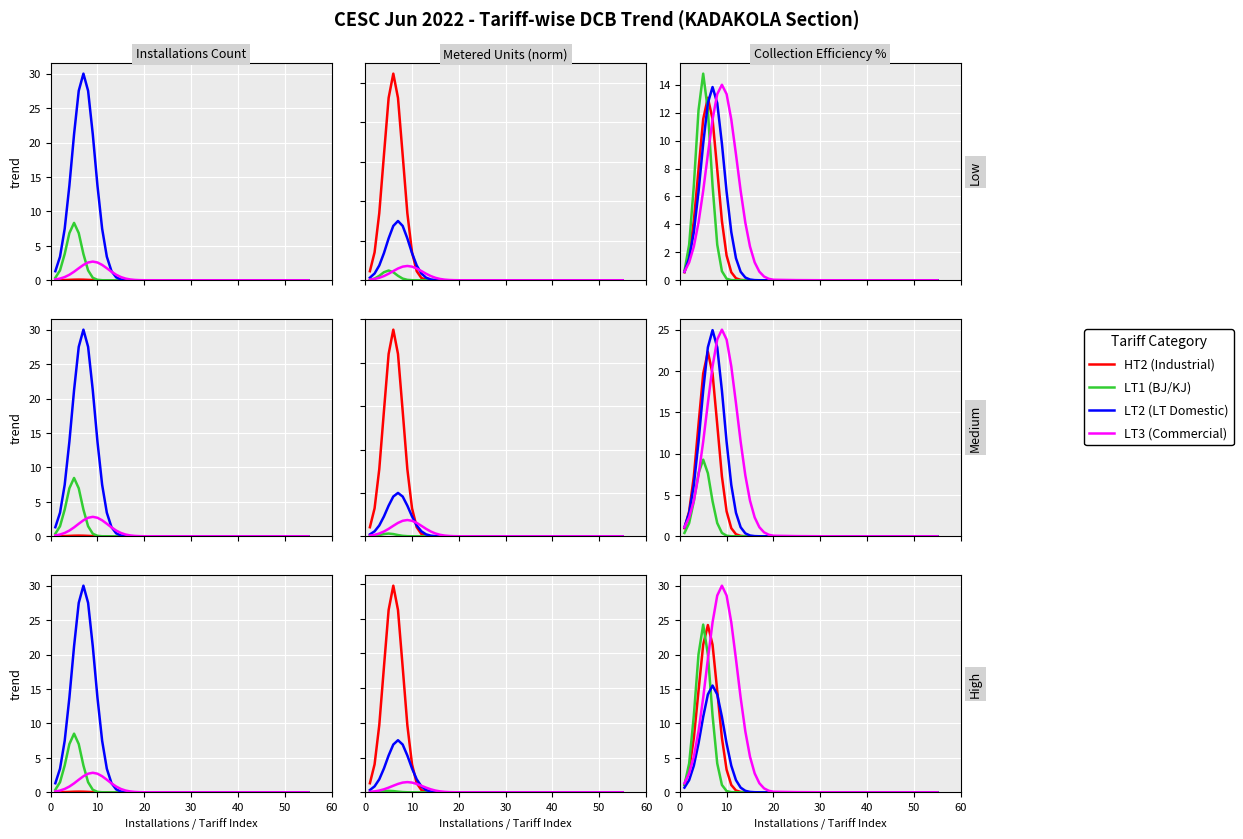

What is the sum of all LT2 values?

93.0